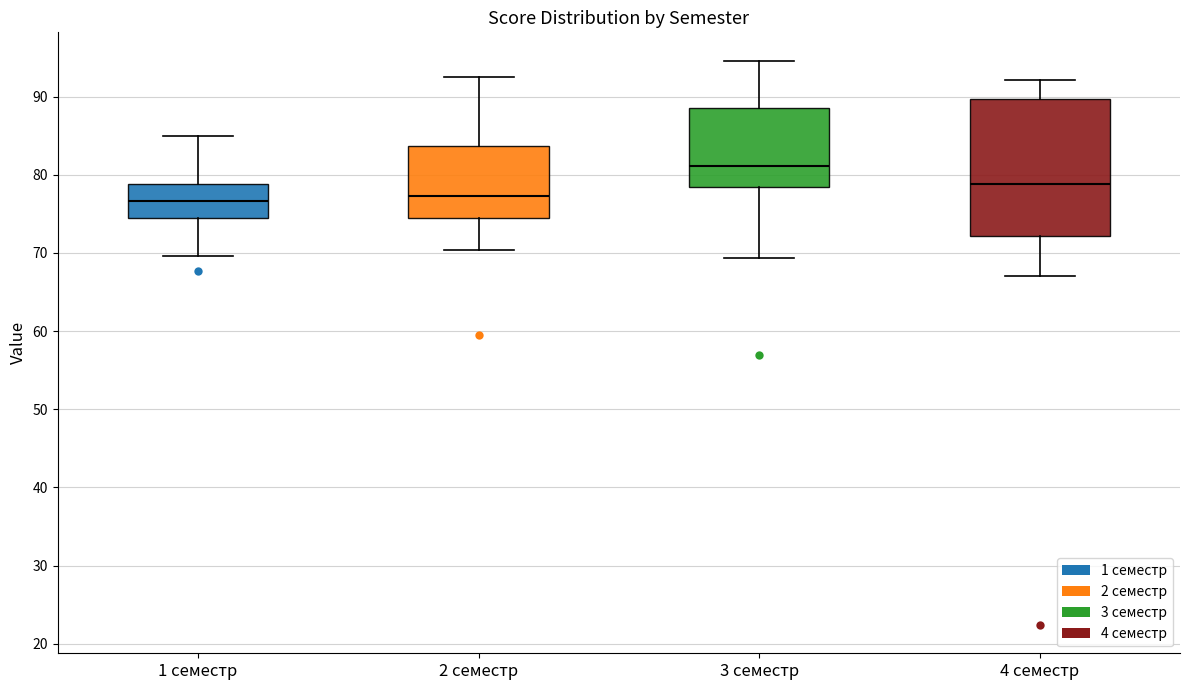

Comparing the boxes themselves (not the whiskers), which one is the tallest?

4 семестр